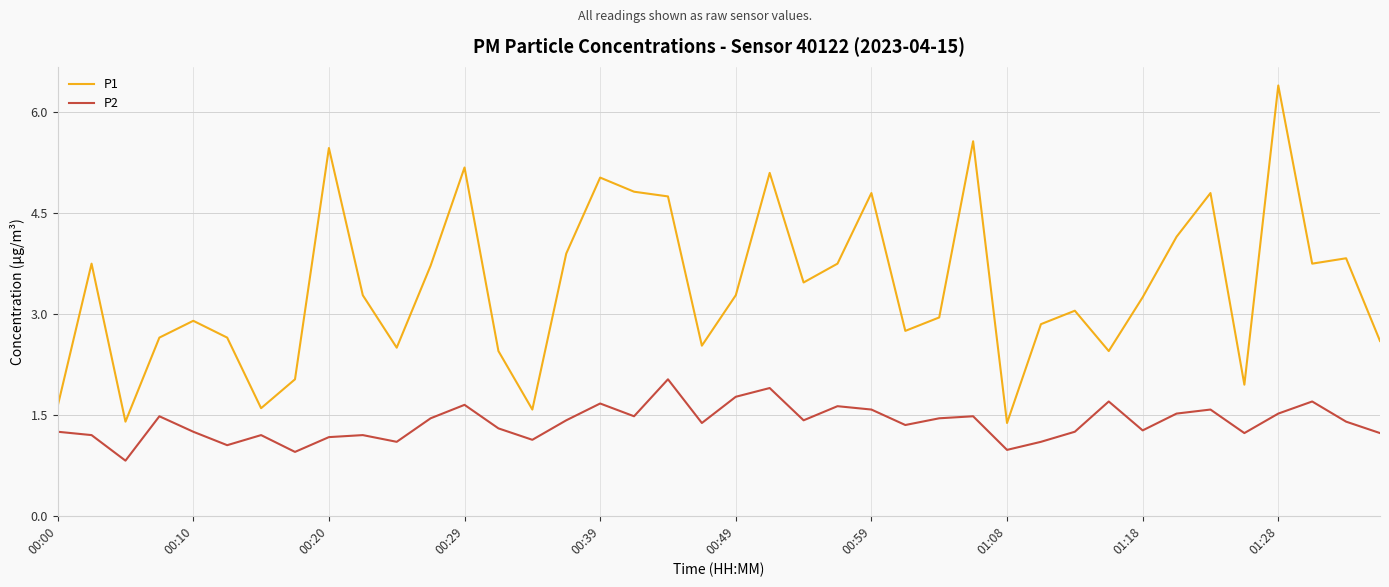

Which series has the largest range (max minus min)?

P1